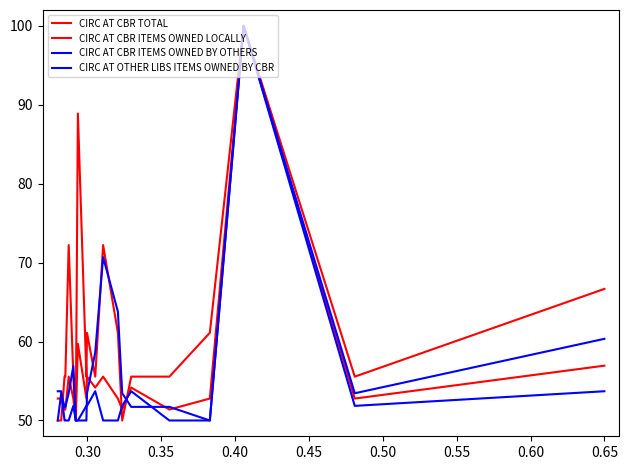

What is the minimum value shown in the chart?

50.0